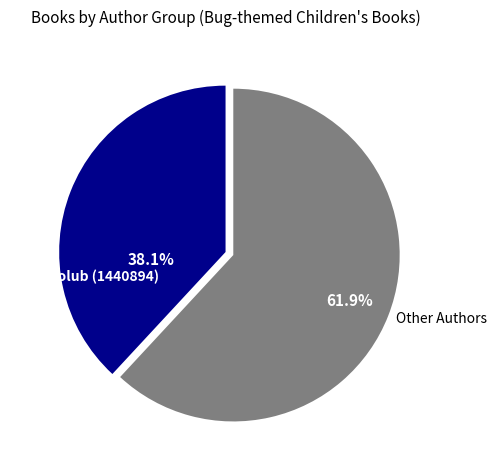

Does any single category account for the majority?

Yes